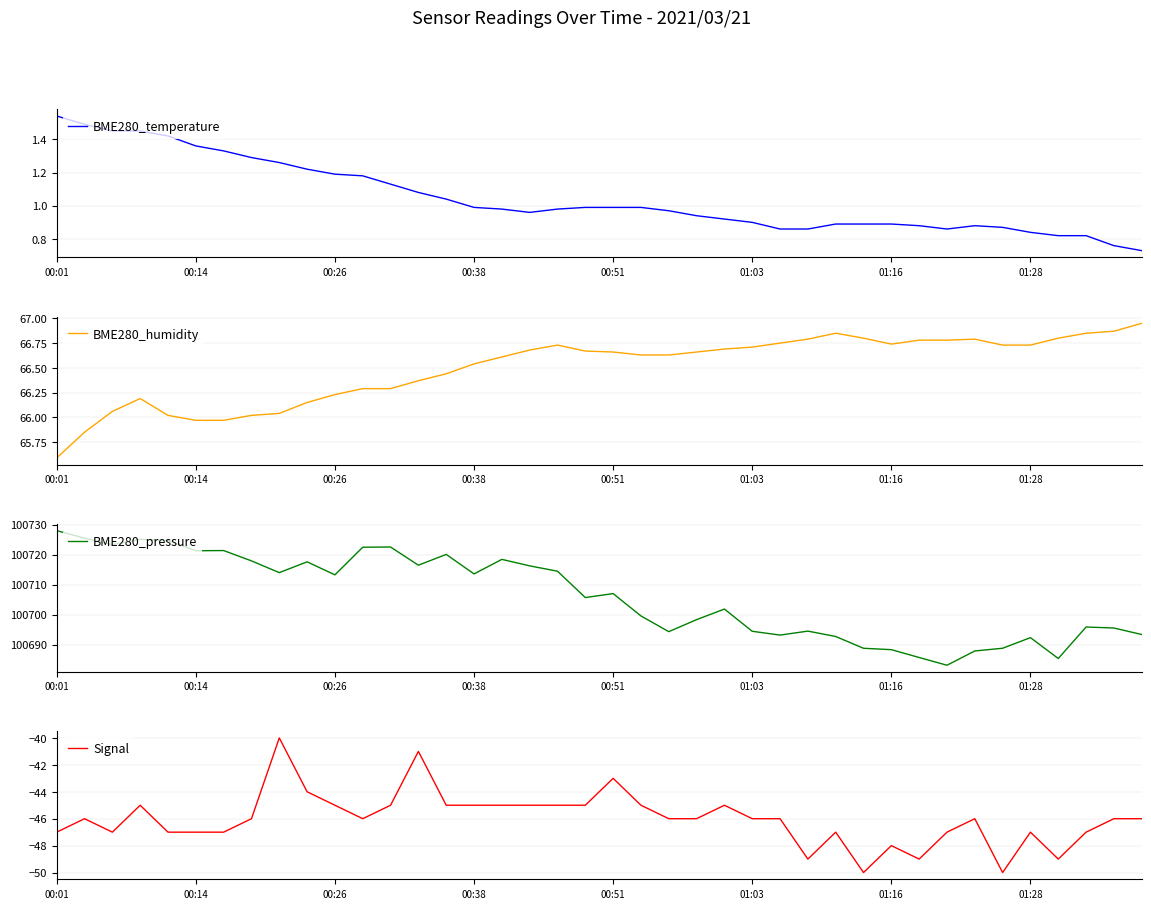

Which category has the lowest value in the Signal series?

29